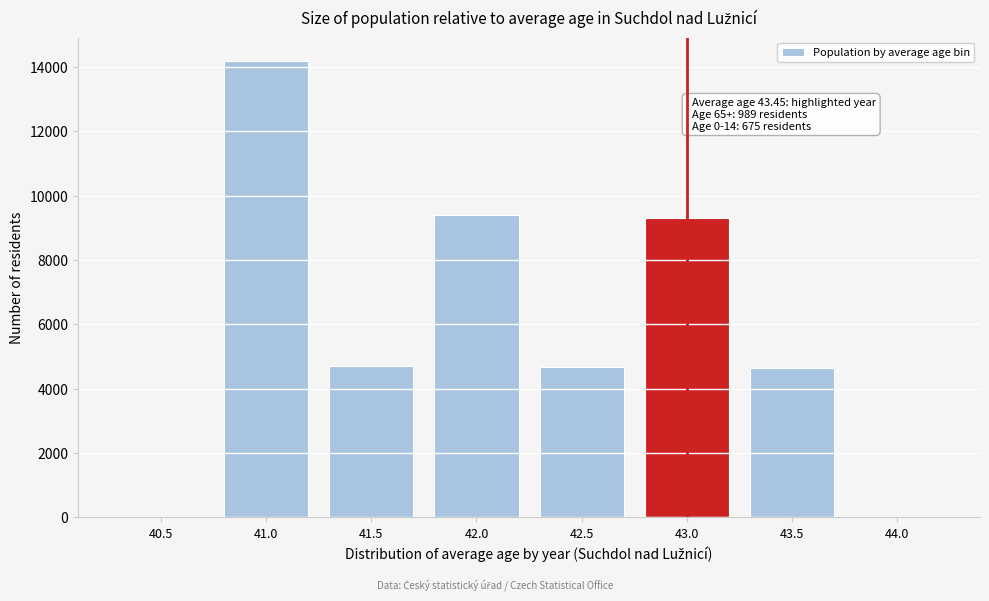

Is it true that the value at 43.5 is 4651?

True